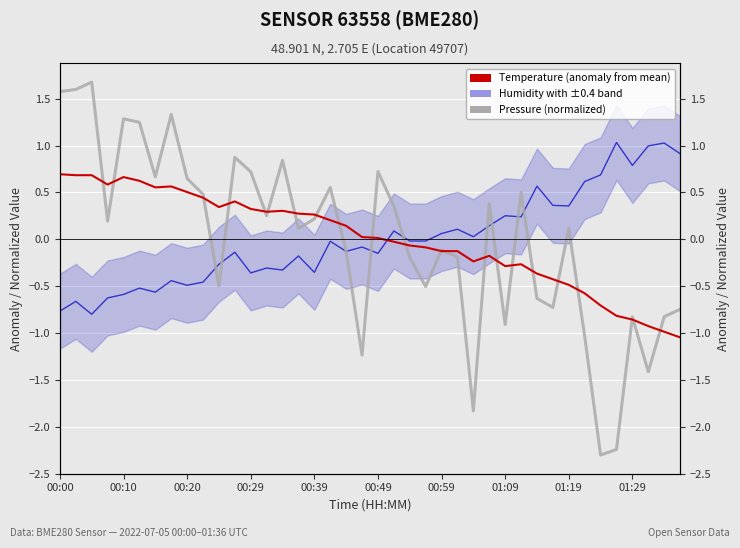

How many negative values does the Humidity (normalized) series have?

23